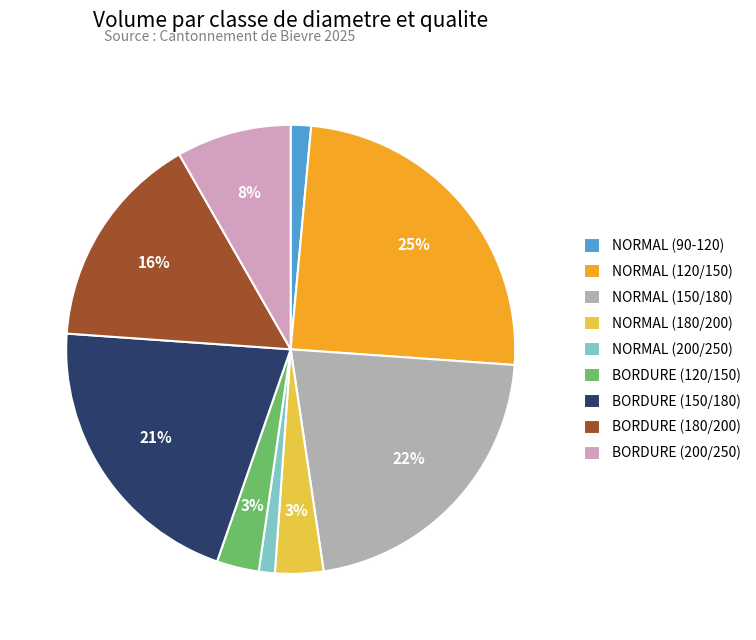

The NORMAL (120/150) slice represents 31% of the pie. True or false?

False